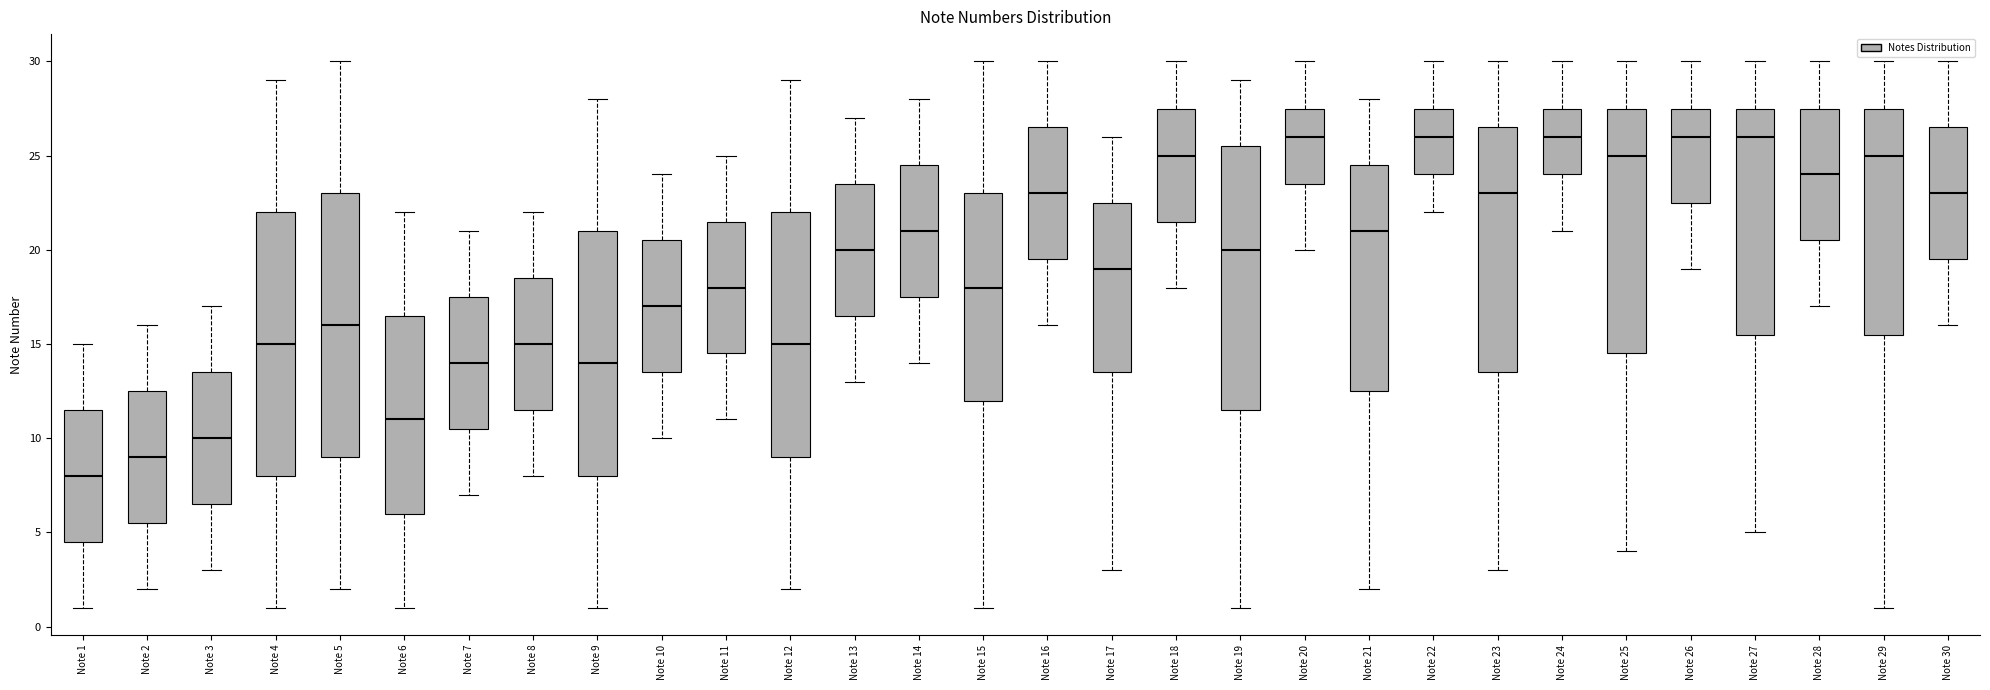

Reading left to right, read every box against the y-axis: the position of its median line, the range the box covers, and the ends of its whiskers. The values are not printed on the chart, so give them approximately, as read against the axis.

Note 1: median 8.0, box 4.5 to 11.5, whiskers 1.0 to 15.0
Note 2: median 9.0, box 5.5 to 12.5, whiskers 2.0 to 16.0
Note 3: median 10.0, box 6.5 to 13.5, whiskers 3.0 to 17.0
Note 4: median 15.0, box 8.0 to 22.0, whiskers 1.0 to 29.0
Note 5: median 16.0, box 9.0 to 23.0, whiskers 2.0 to 30.0
Note 6: median 11.0, box 6.0 to 16.5, whiskers 1.0 to 22.0
Note 7: median 14.0, box 10.5 to 17.5, whiskers 7.0 to 21.0
Note 8: median 15.0, box 11.5 to 18.5, whiskers 8.0 to 22.0
Note 9: median 14.0, box 8.0 to 21.0, whiskers 1.0 to 28.0
Note 10: median 17.0, box 13.5 to 20.5, whiskers 10.0 to 24.0
Note 11: median 18.0, box 14.5 to 21.5, whiskers 11.0 to 25.0
Note 12: median 15.0, box 9.0 to 22.0, whiskers 2.0 to 29.0
Note 13: median 20.0, box 16.5 to 23.5, whiskers 13.0 to 27.0
Note 14: median 21.0, box 17.5 to 24.5, whiskers 14.0 to 28.0
Note 15: median 18.0, box 12.0 to 23.0, whiskers 1.0 to 30.0
Note 16: median 23.0, box 19.5 to 26.5, whiskers 16.0 to 30.0
Note 17: median 19.0, box 13.5 to 22.5, whiskers 3.0 to 26.0
Note 18: median 25.0, box 21.5 to 27.5, whiskers 18.0 to 30.0
Note 19: median 20.0, box 11.5 to 25.5, whiskers 1.0 to 29.0
Note 20: median 26.0, box 23.5 to 27.5, whiskers 20.0 to 30.0
Note 21: median 21.0, box 12.5 to 24.5, whiskers 2.0 to 28.0
Note 22: median 26.0, box 24.0 to 27.5, whiskers 22.0 to 30.0
Note 23: median 23.0, box 13.5 to 26.5, whiskers 3.0 to 30.0
Note 24: median 26.0, box 24.0 to 27.5, whiskers 21.0 to 30.0
Note 25: median 25.0, box 14.5 to 27.5, whiskers 4.0 to 30.0
Note 26: median 26.0, box 22.5 to 27.5, whiskers 19.0 to 30.0
Note 27: median 26.0, box 15.5 to 27.5, whiskers 5.0 to 30.0
Note 28: median 24.0, box 20.5 to 27.5, whiskers 17.0 to 30.0
Note 29: median 25.0, box 15.5 to 27.5, whiskers 1.0 to 30.0
Note 30: median 23.0, box 19.5 to 26.5, whiskers 16.0 to 30.0